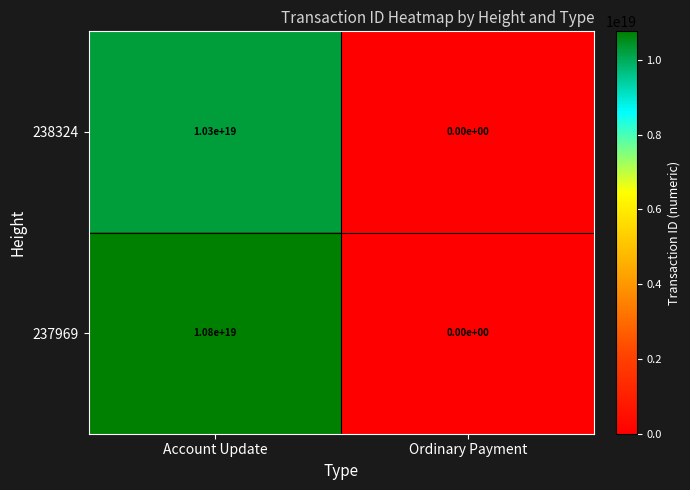

Which series changed the most between Account Update and Ordinary Payment?

237969